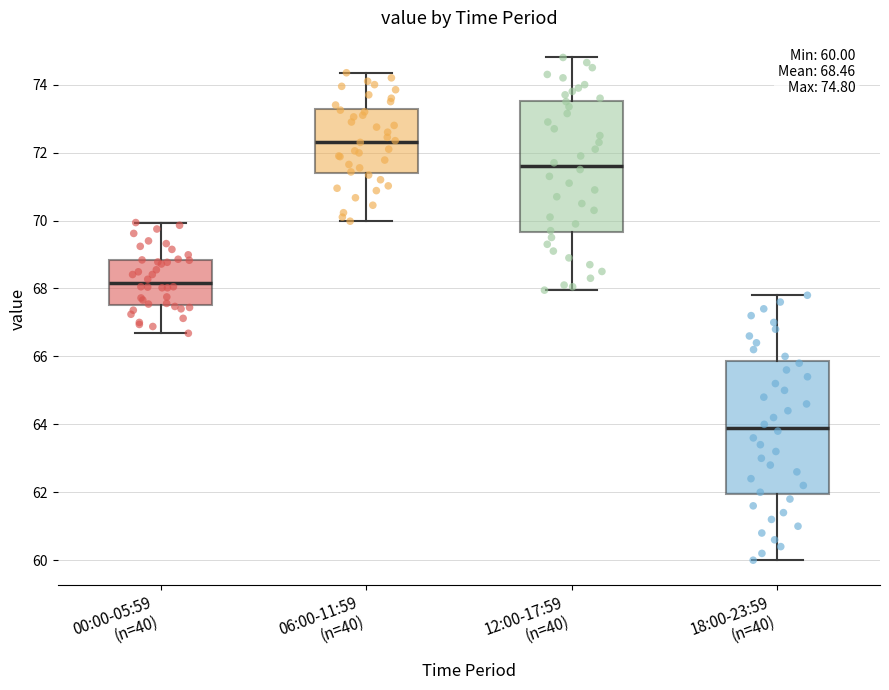

Which box's median line is the highest?

06:00-11:59 (n=40)